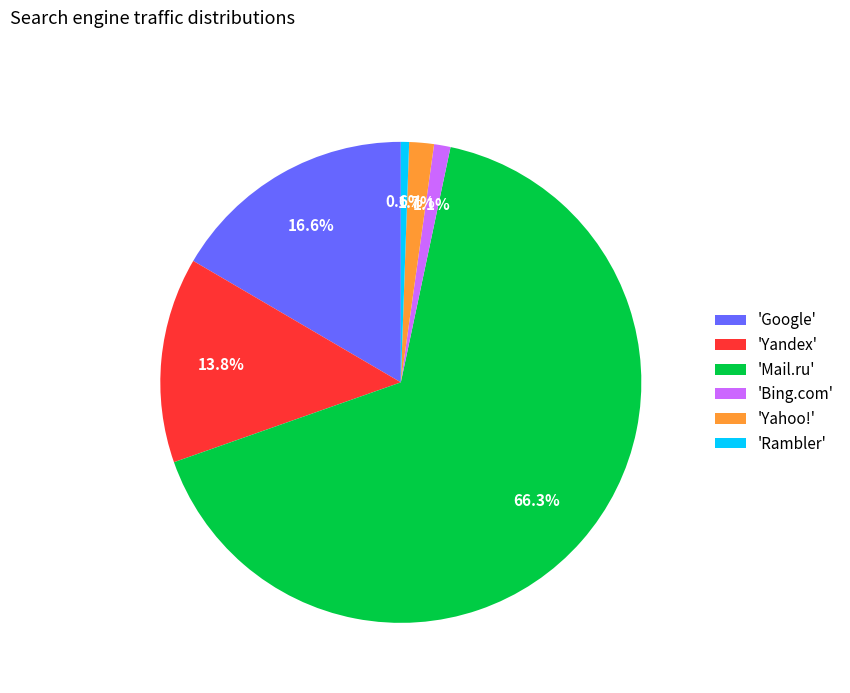

Count the number of slices in the pie.

6